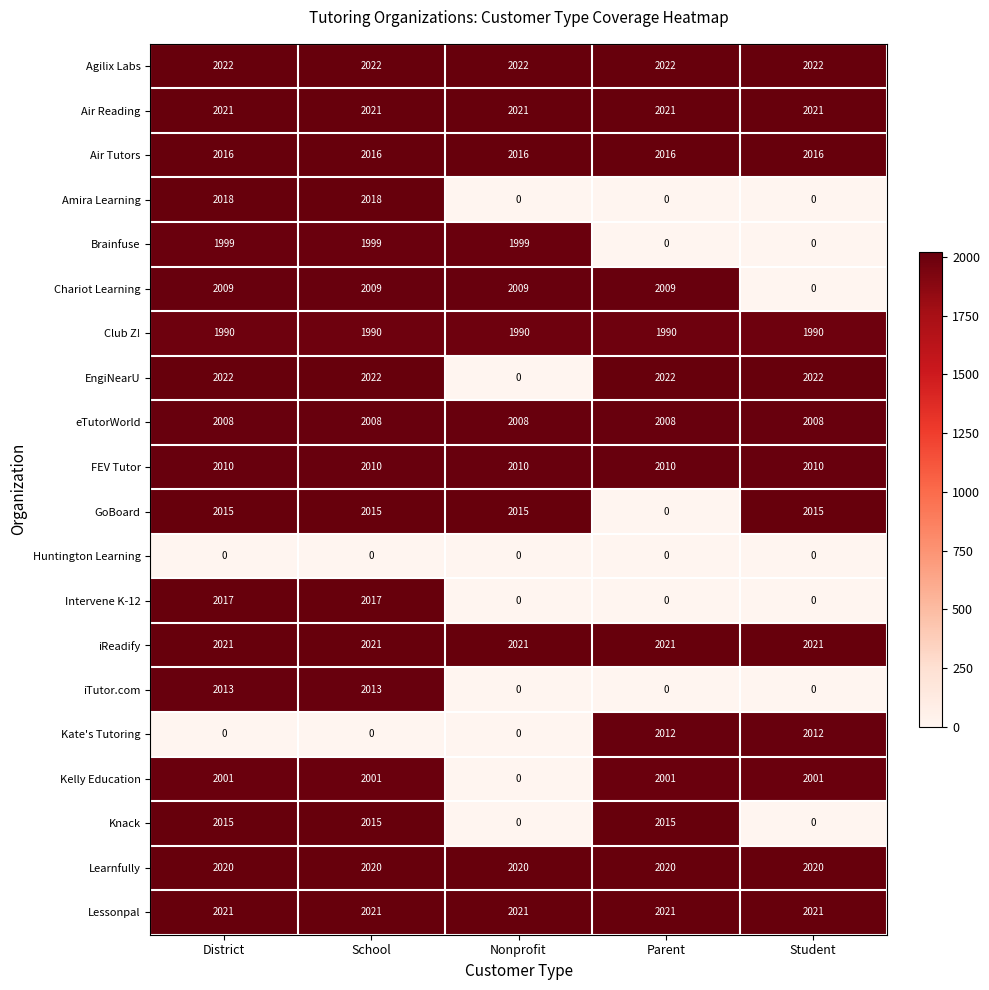

What is the sum of all Brainfuse values?

5997